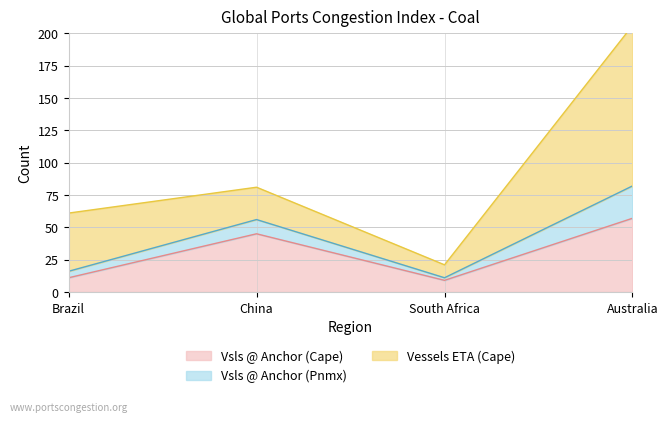

What is the minimum value shown in the chart?

9